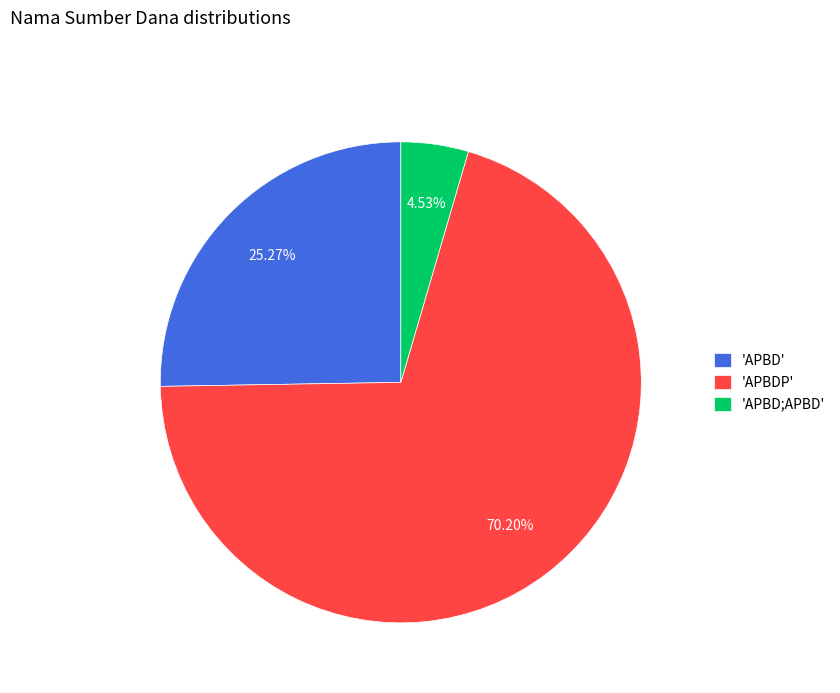

What is the ratio of the value at 'APBD' to the value at 'APBDP'?

0.4